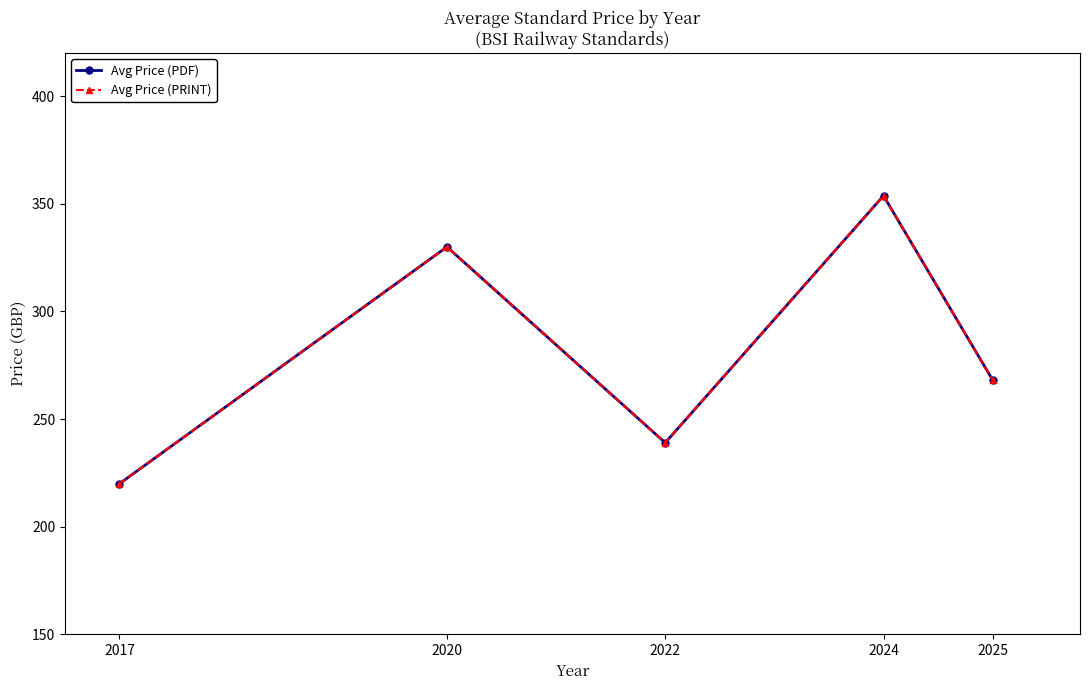

Reading left to right, what are all the values shown in this chart?

Avg Price (PDF): 220.0	330.0	239.0	353.8	268.1
Avg Price (PRINT): 220.0	330.0	239.0	353.8	268.1